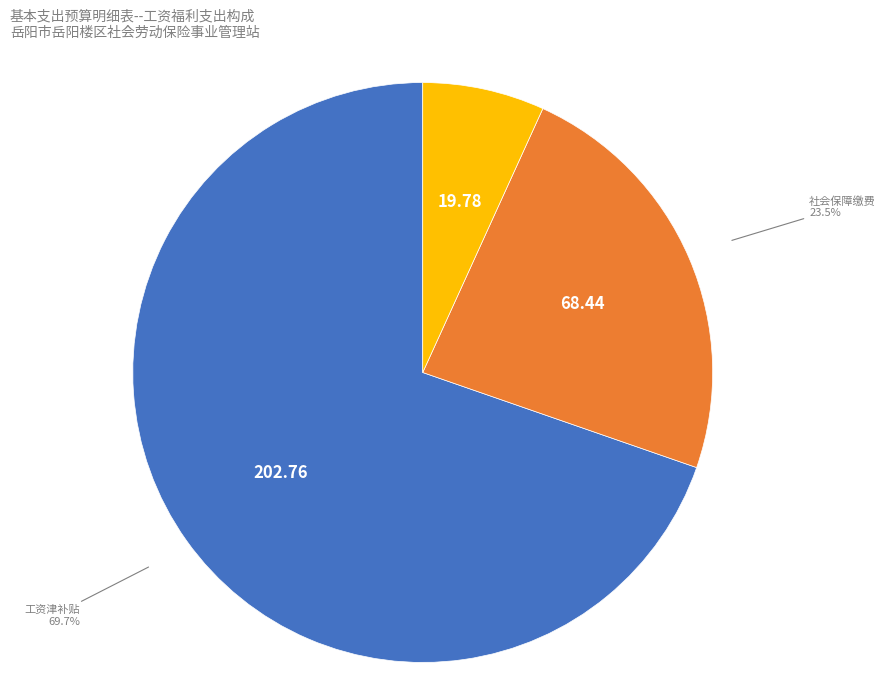

The 工资津补贴 slice represents 60% of the pie. True or false?

False